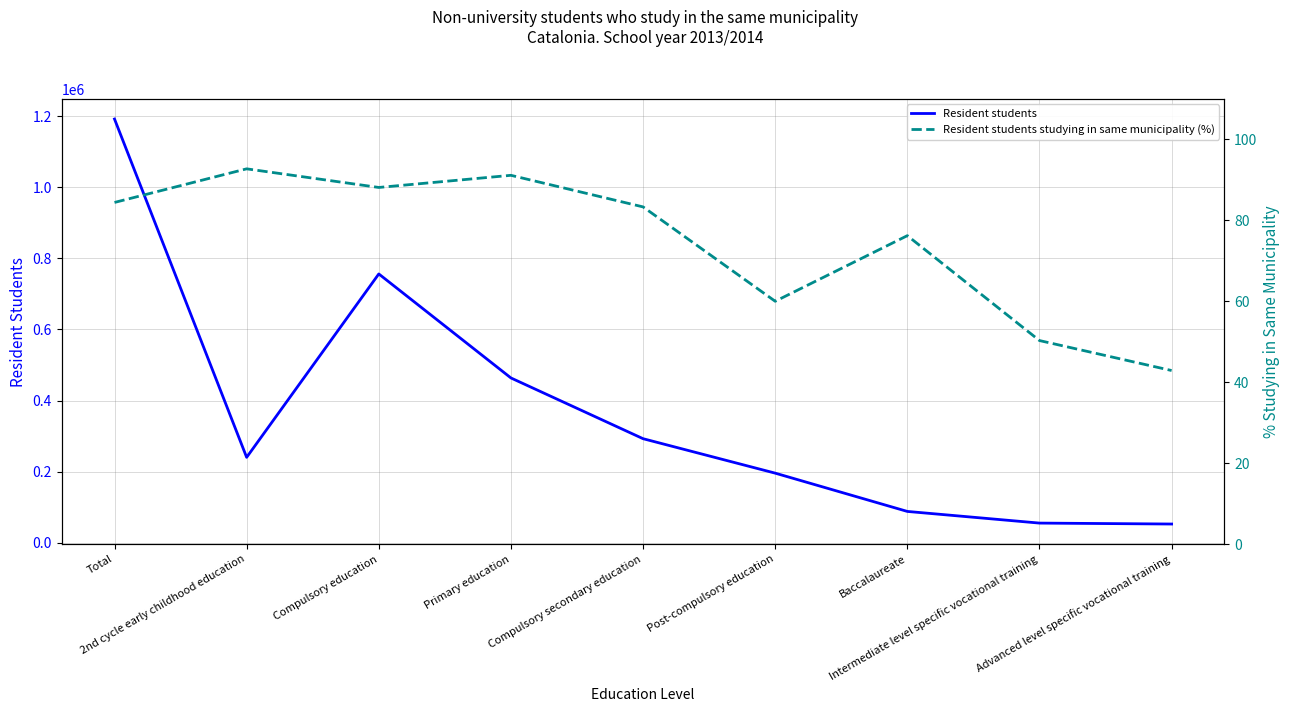

Read the Resident students studying in same municipality (%) value at 2nd cycle early childhood education.

92.7